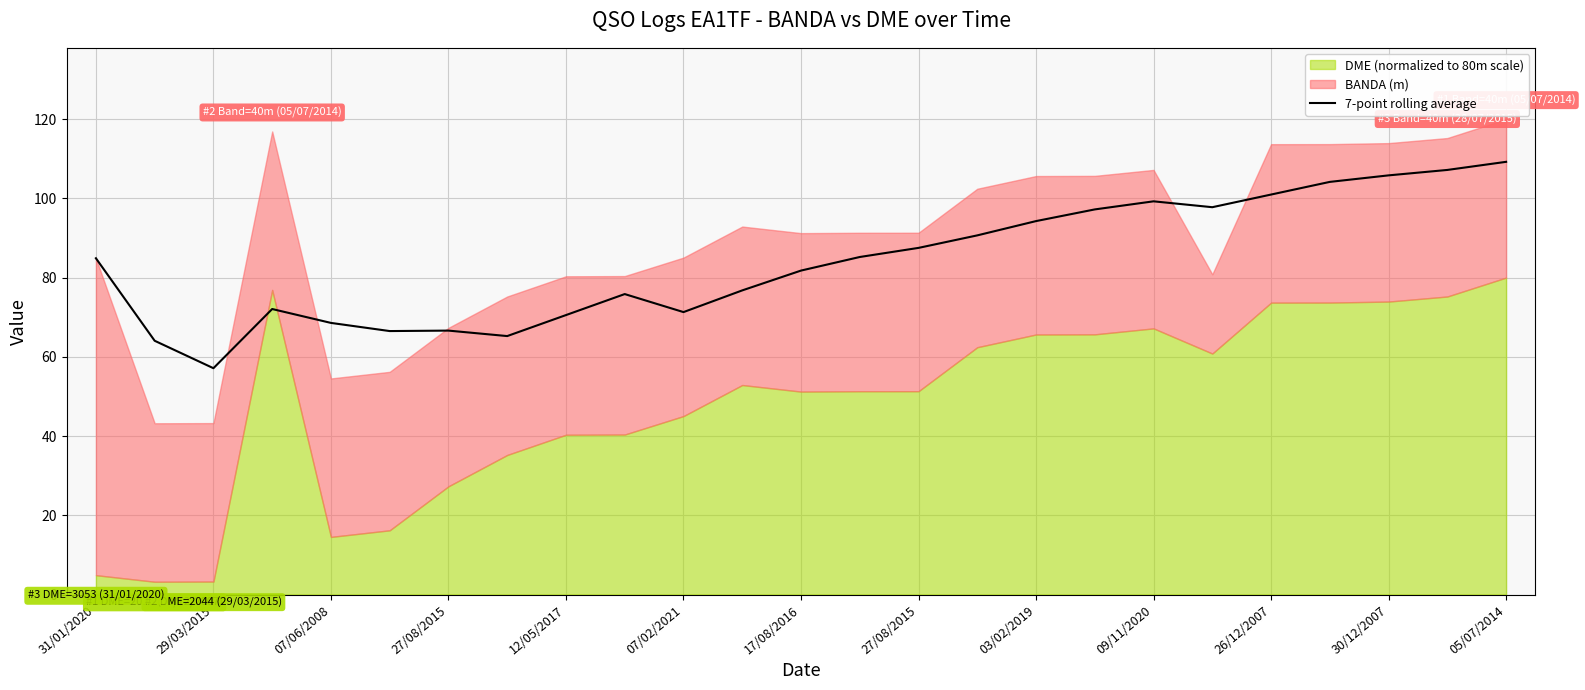

What is the difference between the second highest and second lowest values?

43.1